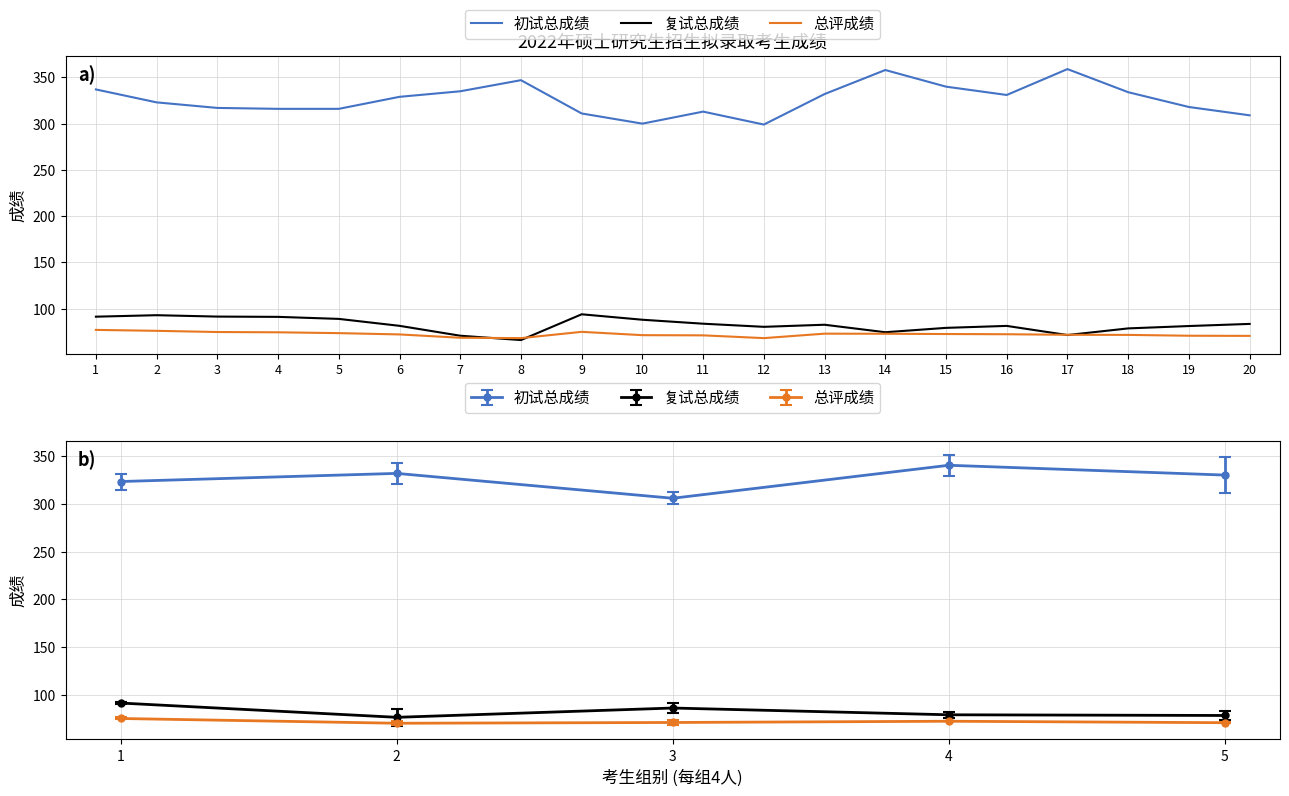

Is it true that 总评成绩 equals 104.7 at 7?

False